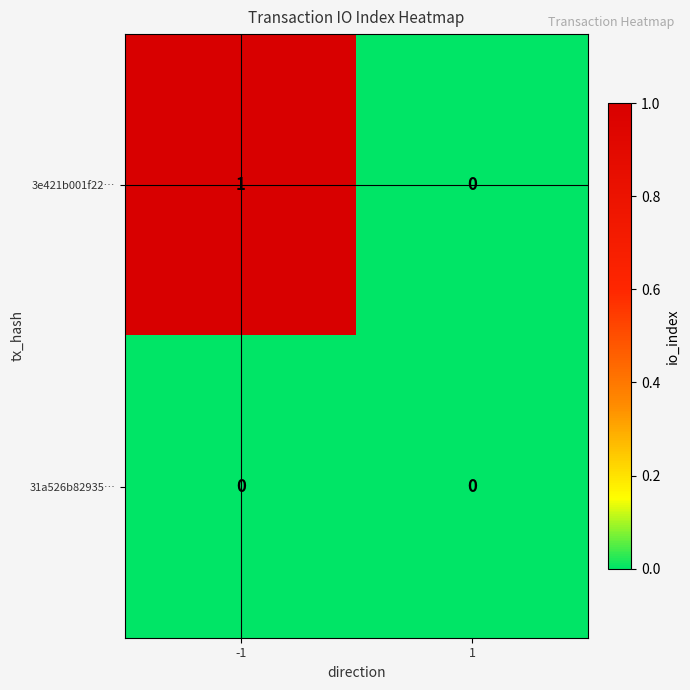

Rank the series at -1 from highest to lowest value.

3e421b001f22…, 31a526b82935…